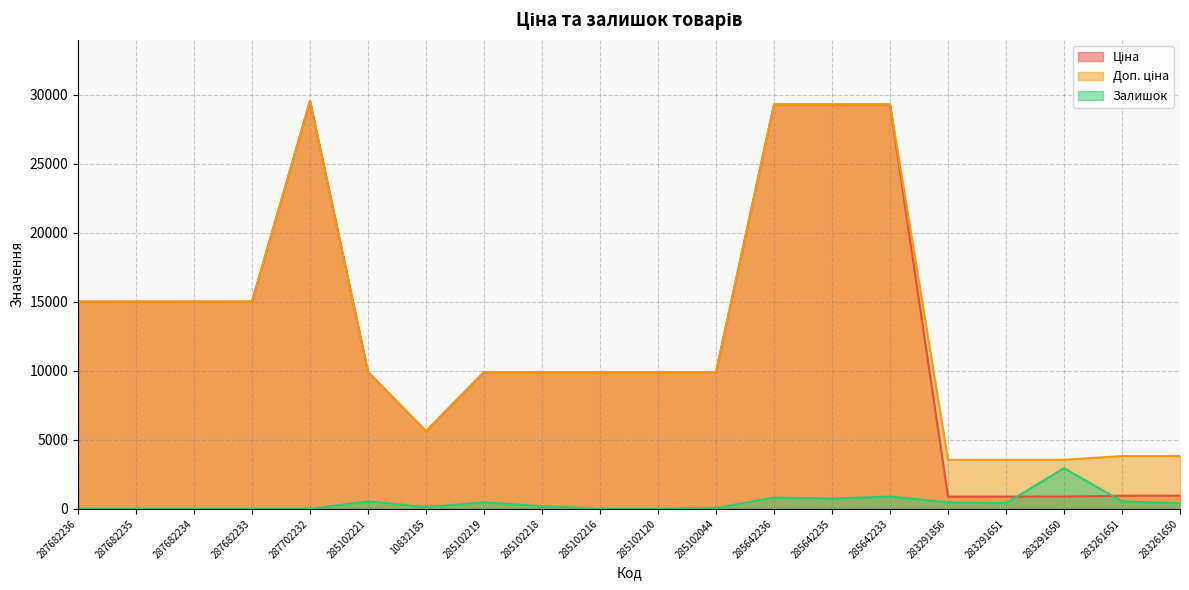

What is the difference between the highest and lowest values at 287682234?

15019.2